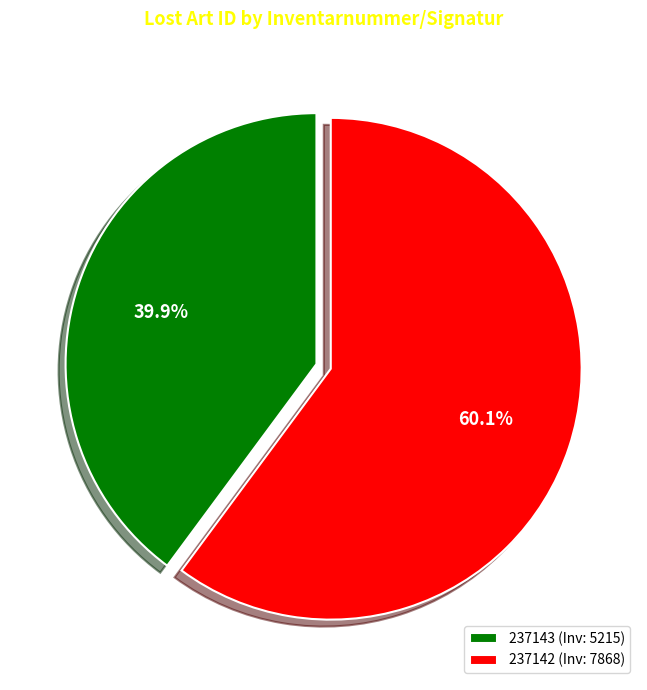

To the nearest percent, what is the difference between the largest and smallest slice percentages?

20%